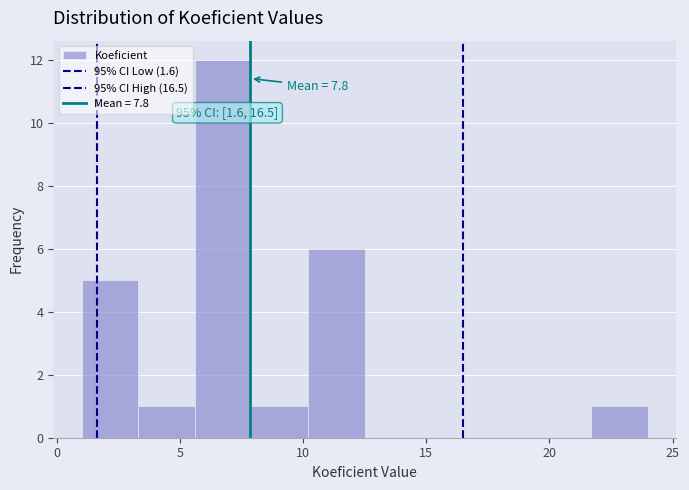

Which range on the x-axis has the tallest bar?

5.6 to 7.9